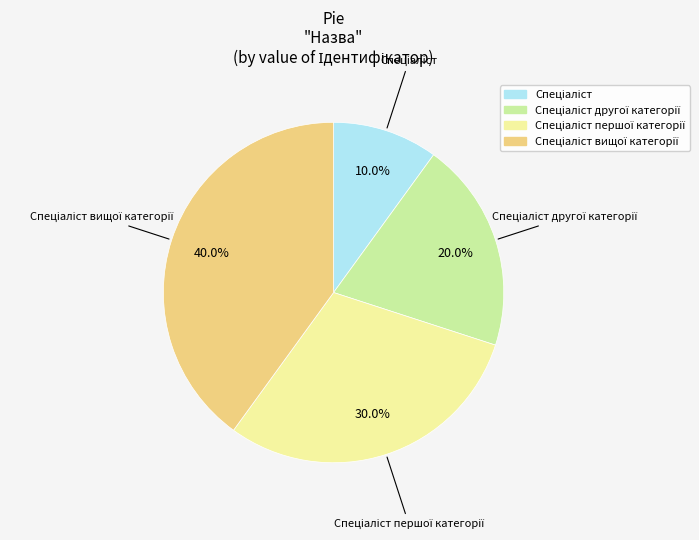

Is there any slice that represents more than half of the pie?

No